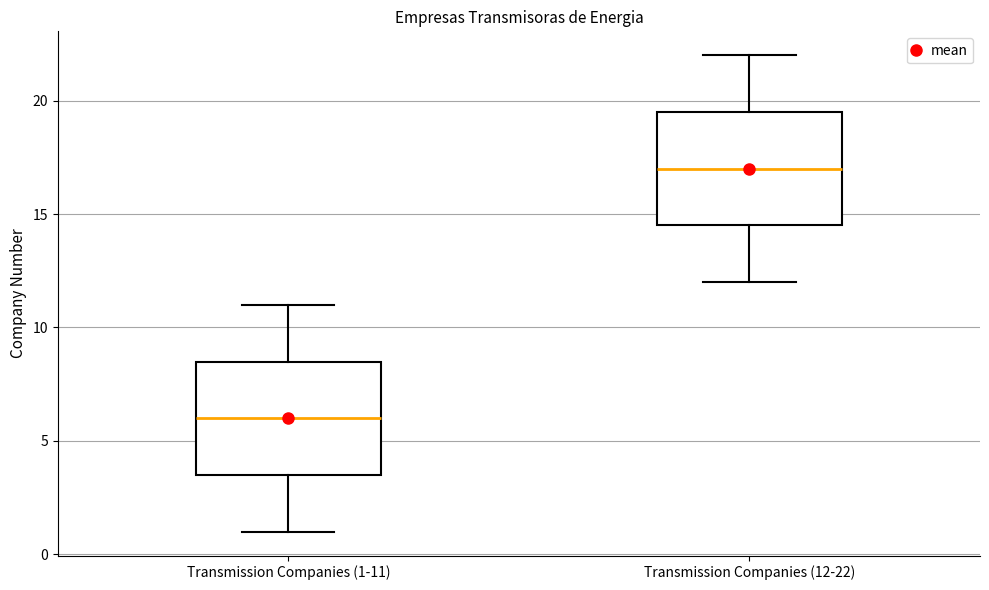

Where does the median line of the box for Transmission Companies (1-11) sit on the y-axis? The values are not printed on the chart, so give them approximately, as read against the axis.

6.0